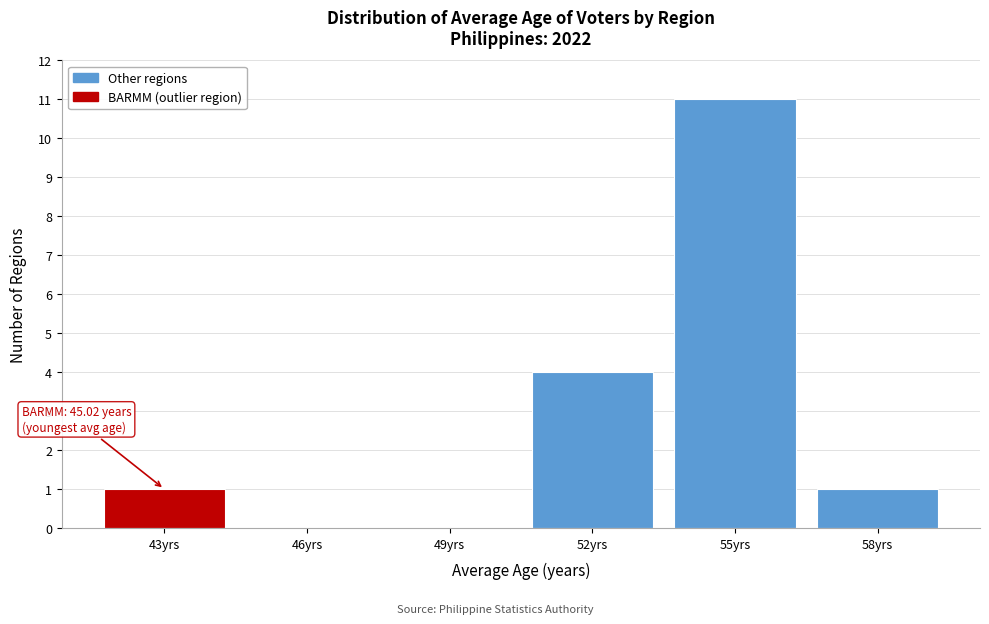

Reading right to left, extract all data points from this chart.

58yrs=1	55yrs=11	52yrs=4	49yrs=0	46yrs=0	43yrs=1